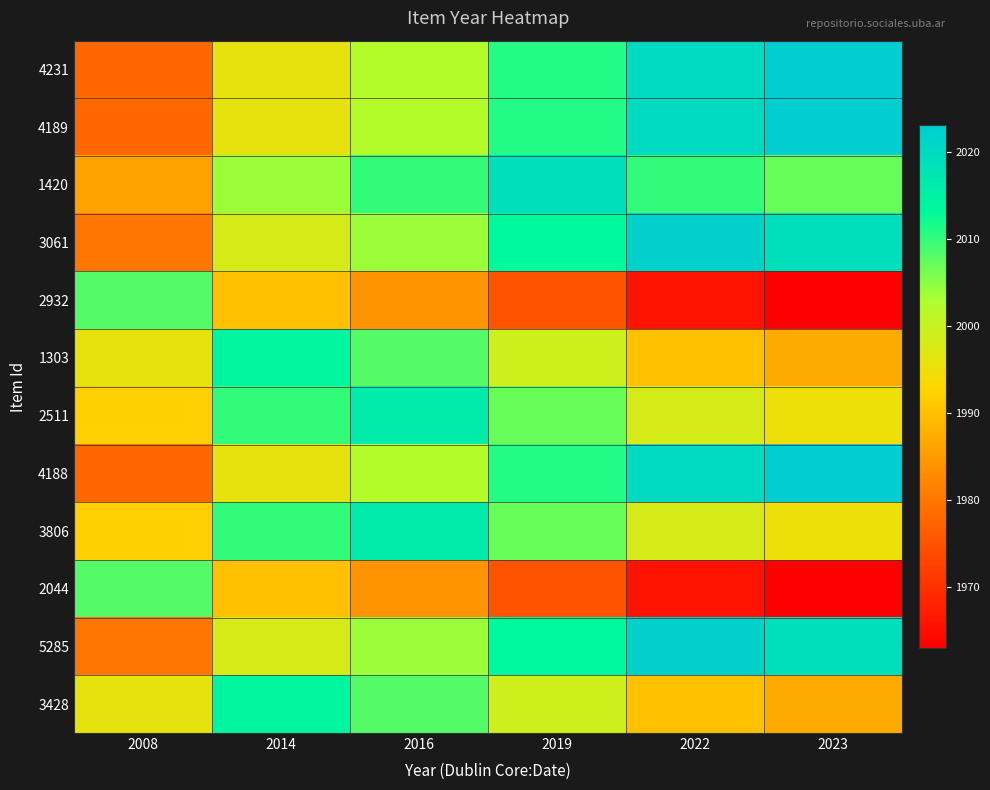

What is the difference between the highest and lowest values at 2016?

32